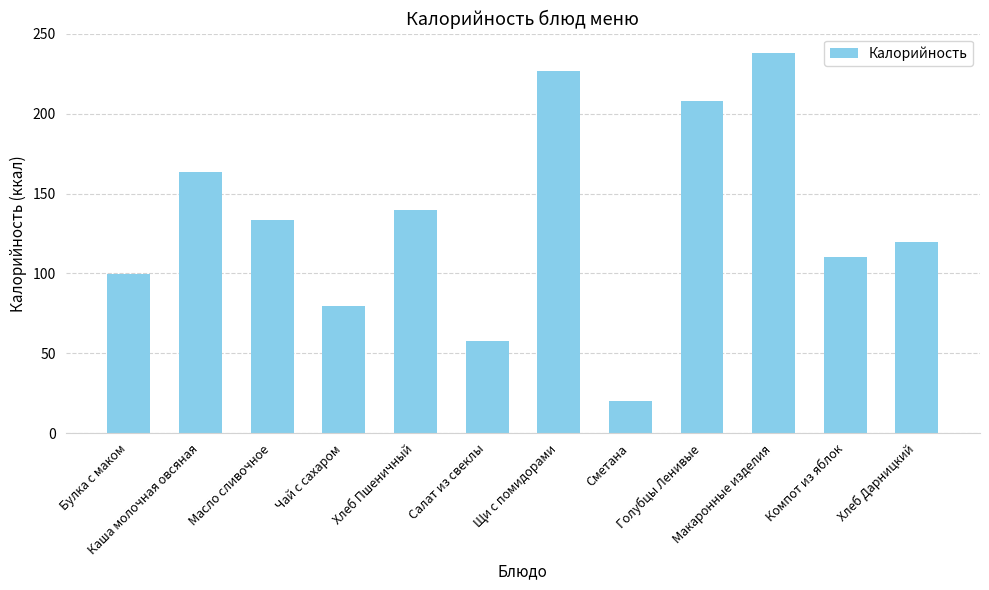

The value at Булка с маком is 133.4. True or false?

False